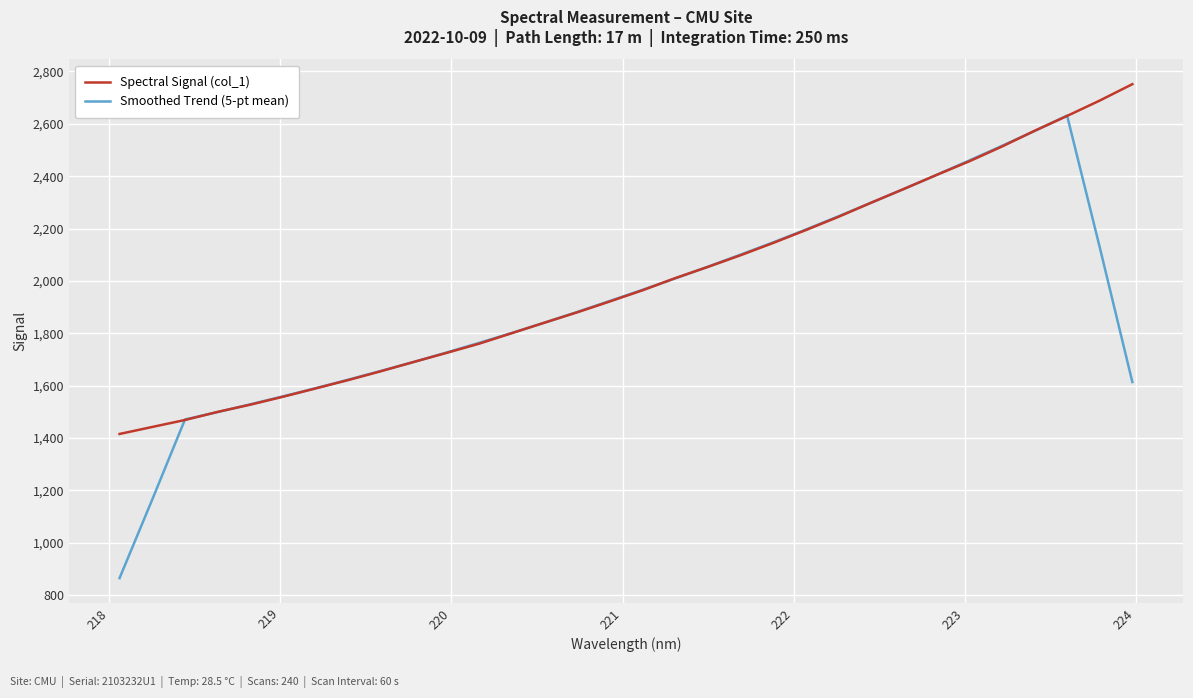

True or false: Smoothed Trend (5-pt mean) has more than 1 interior local peaks.

False